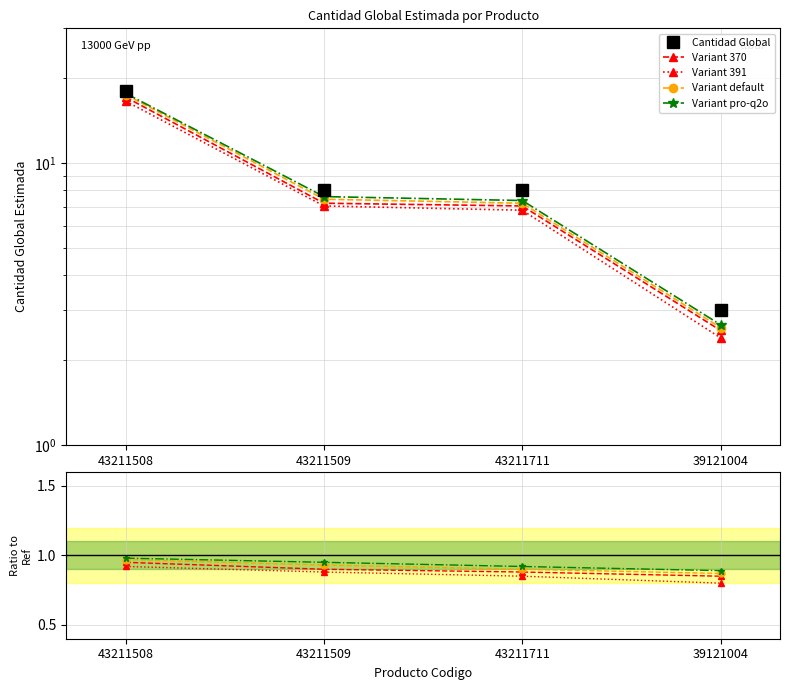

At which label is Variant default closest to 0?

39121004